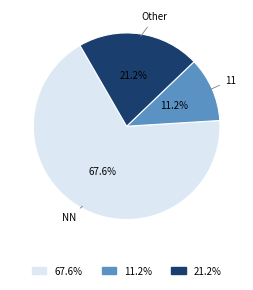

What is the smallest slice in the pie chart?

11.2%